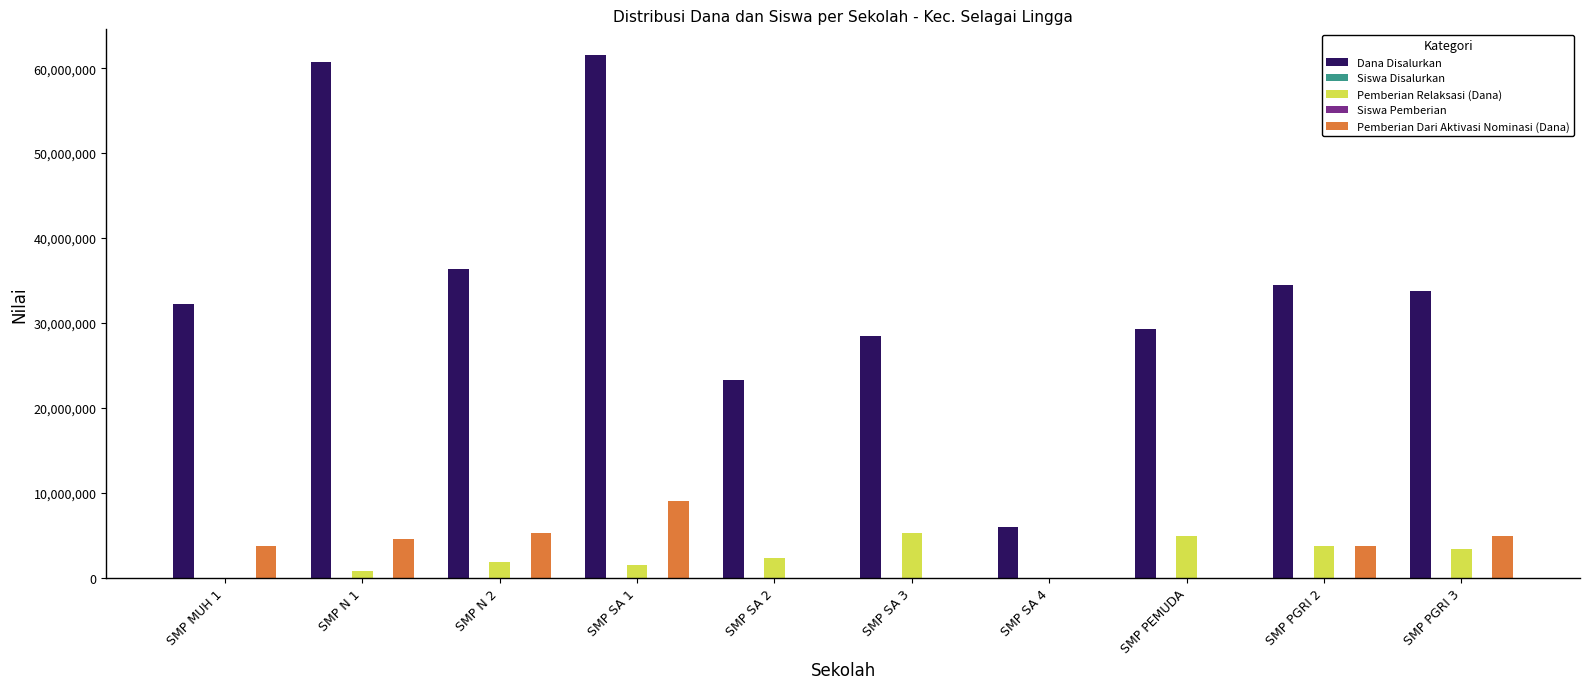

What is the greatest value displayed?

61500000